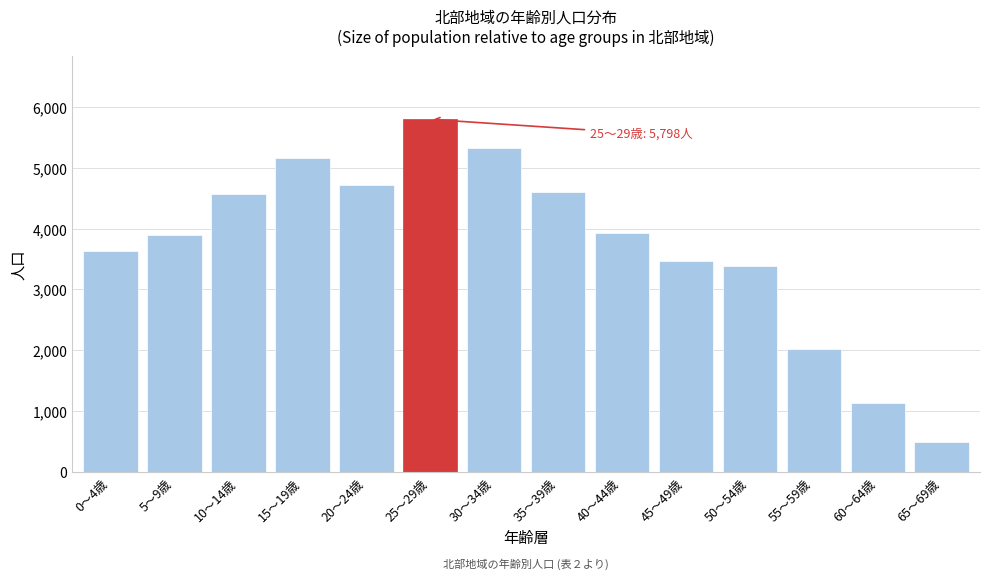

The value at 40～44歳 is 1762. True or false?

False